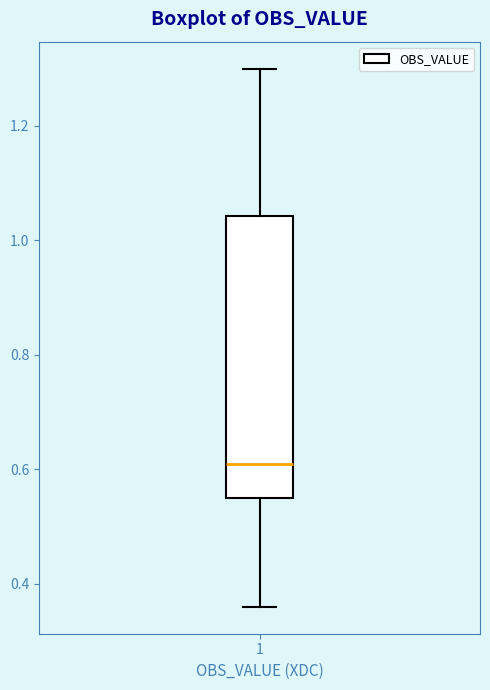

Where does the median line of the box at x = 1 sit on the y-axis? The values are not printed on the chart, so give them approximately, as read against the axis.

0.62